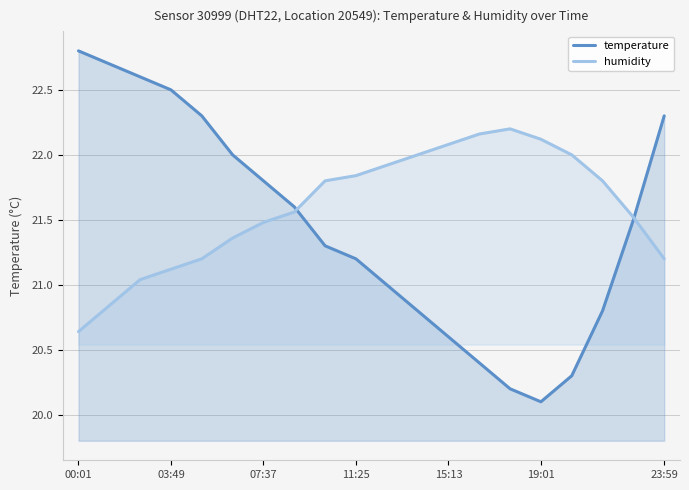

True or false: humidity has a value of 22.1 at 15:13.

True